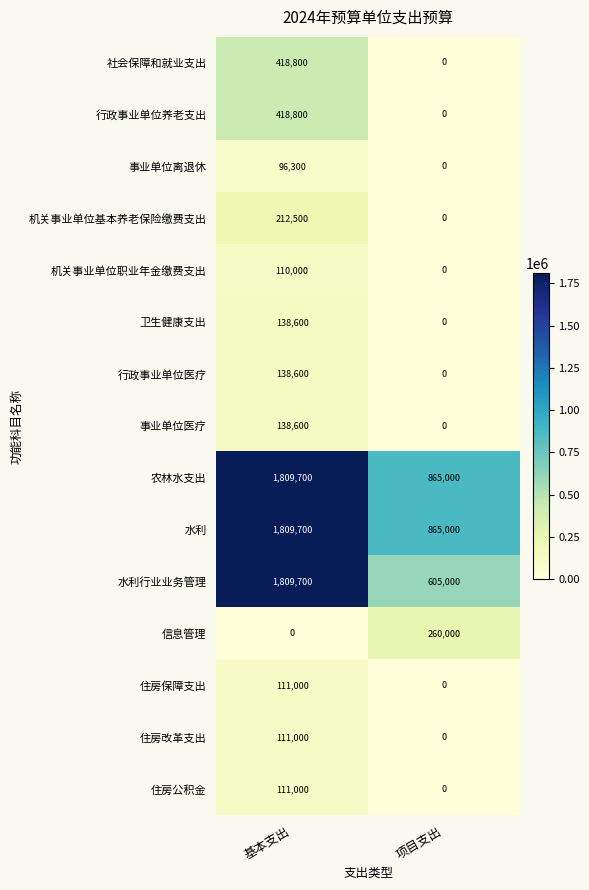

What is the average value of the 住房公积金 series?

55500